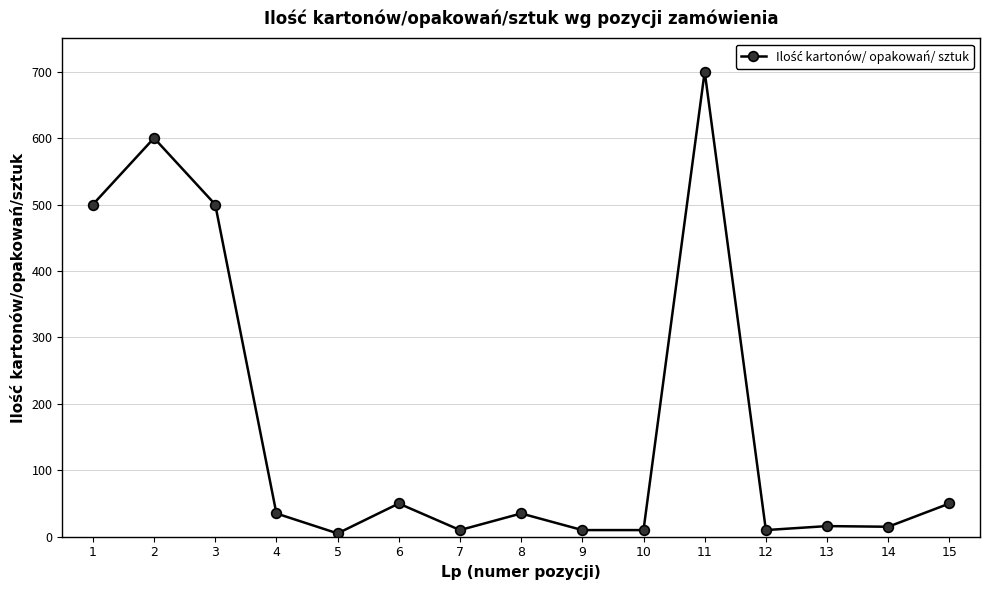

How many data points are less than 35?

7